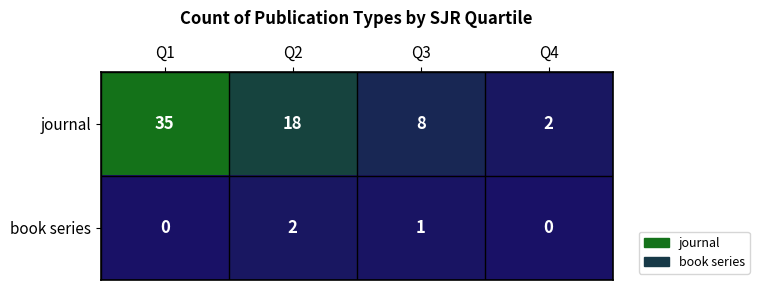

Between Q1 and Q2, which series saw the biggest shift?

journal